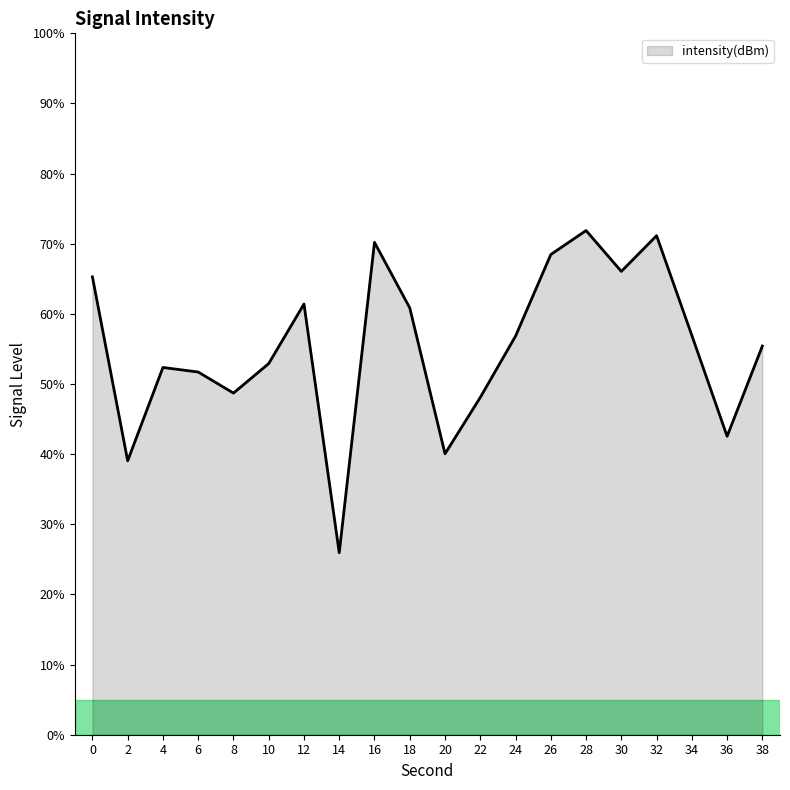

What is the approximate value at 14?

26.0